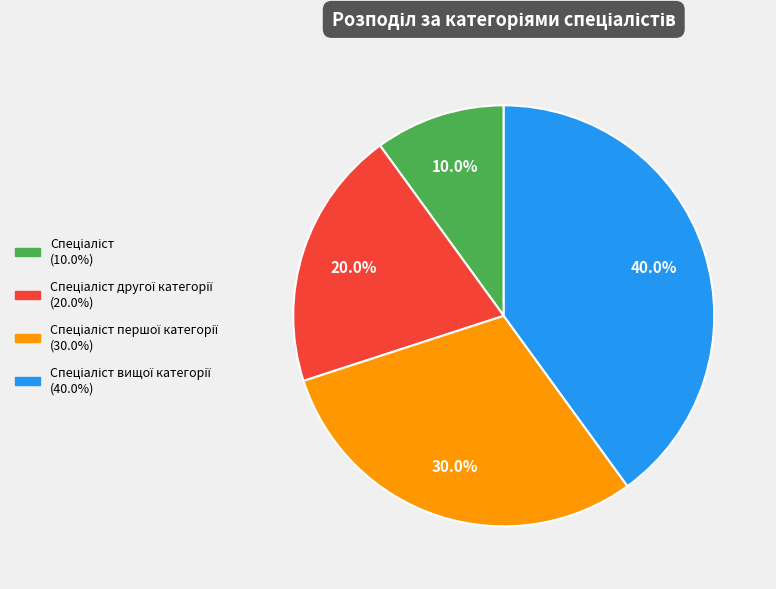

Does any single category account for the majority?

No